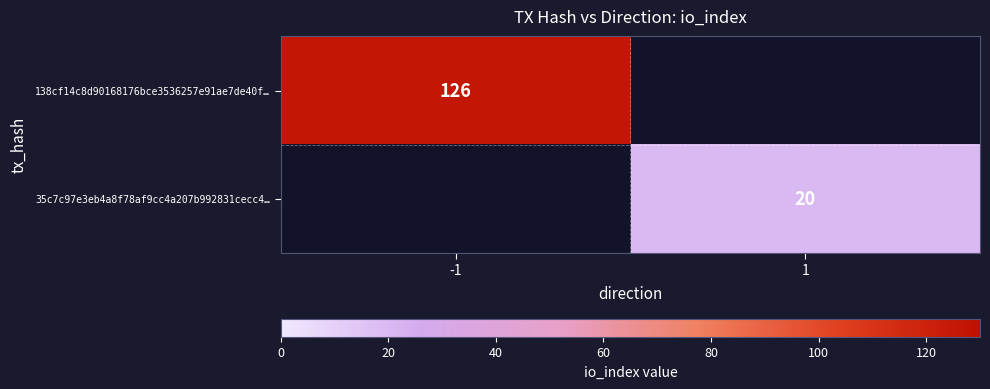

Which label corresponds to the largest value in the chart?

-1